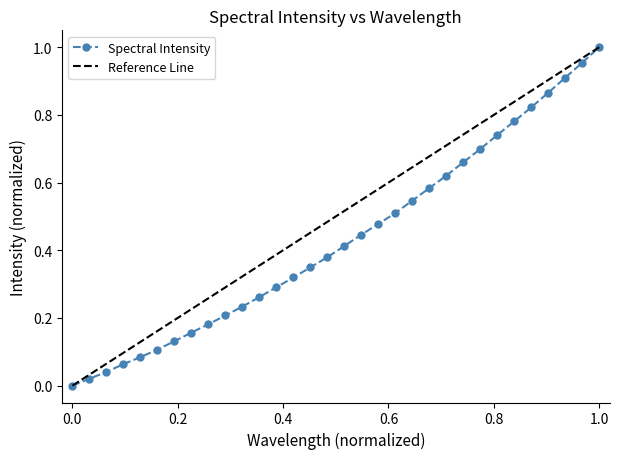

Is it true that the value at 221.1174 is 0.1?

False